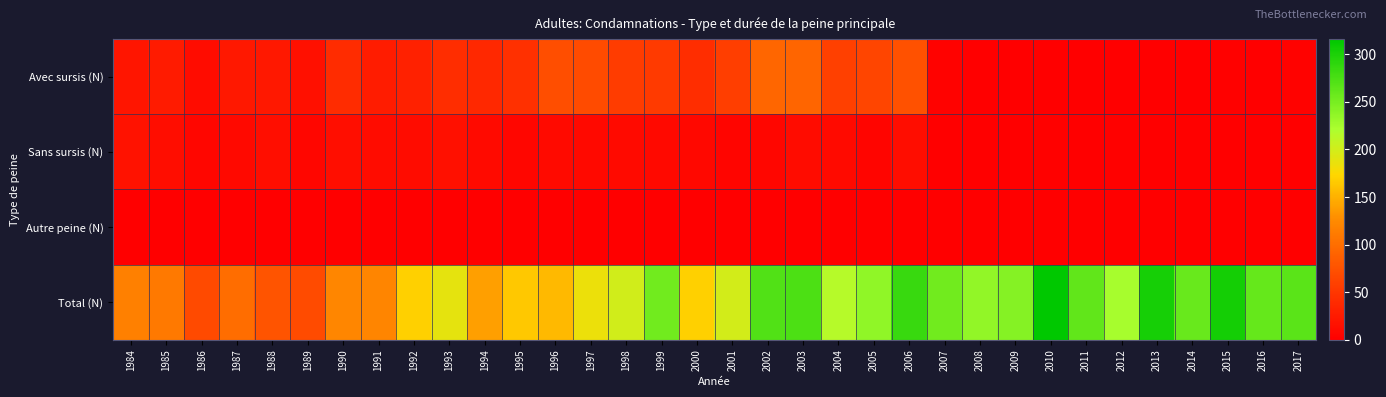

Which has a higher value, 2007 or 1986?

1986